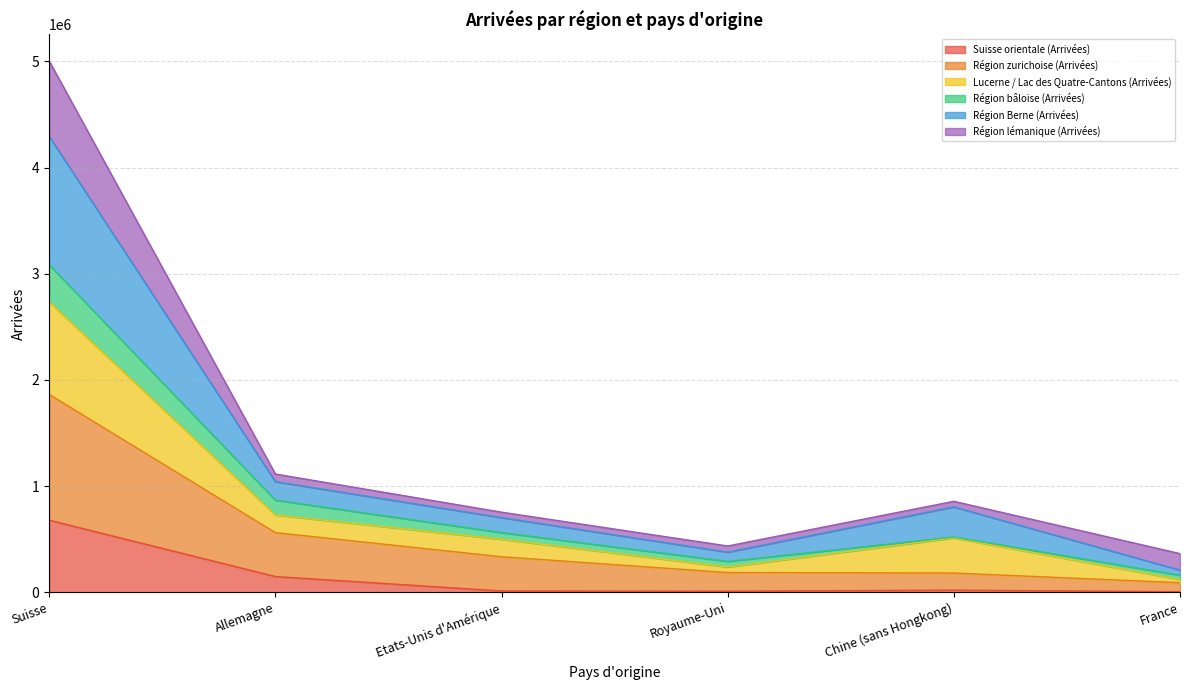

True or false: Suisse orientale (Arrivées) has more than 0 points higher than both neighbors.

True